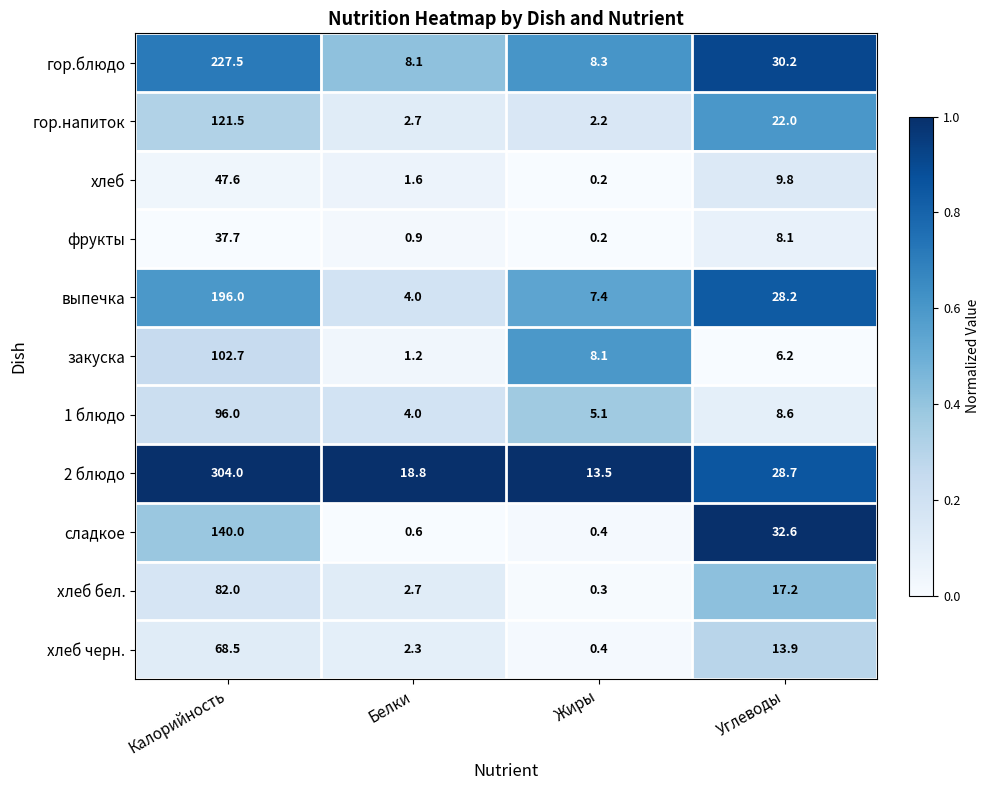

What is the spread (max minus min) of values at Жиры?

13.3